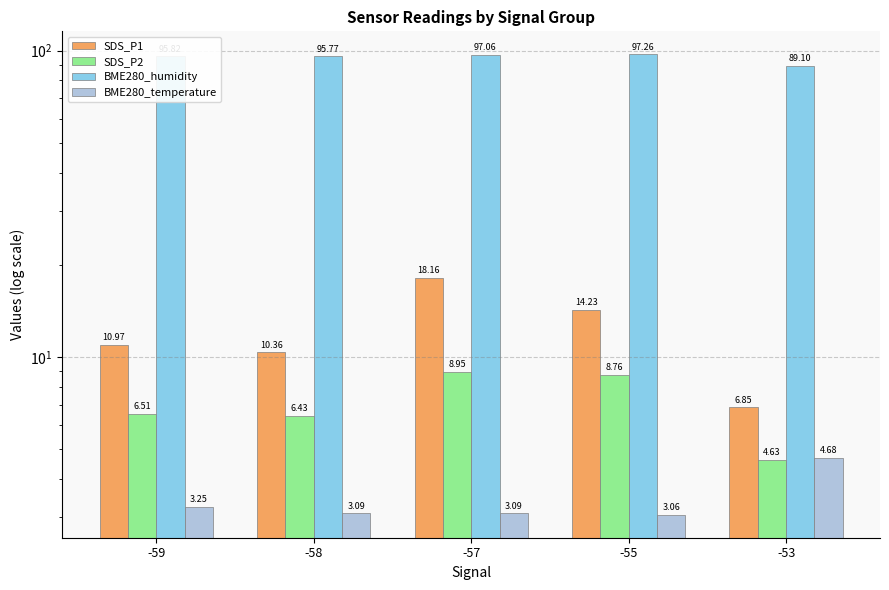

What is the total value across all series at -57?

127.3